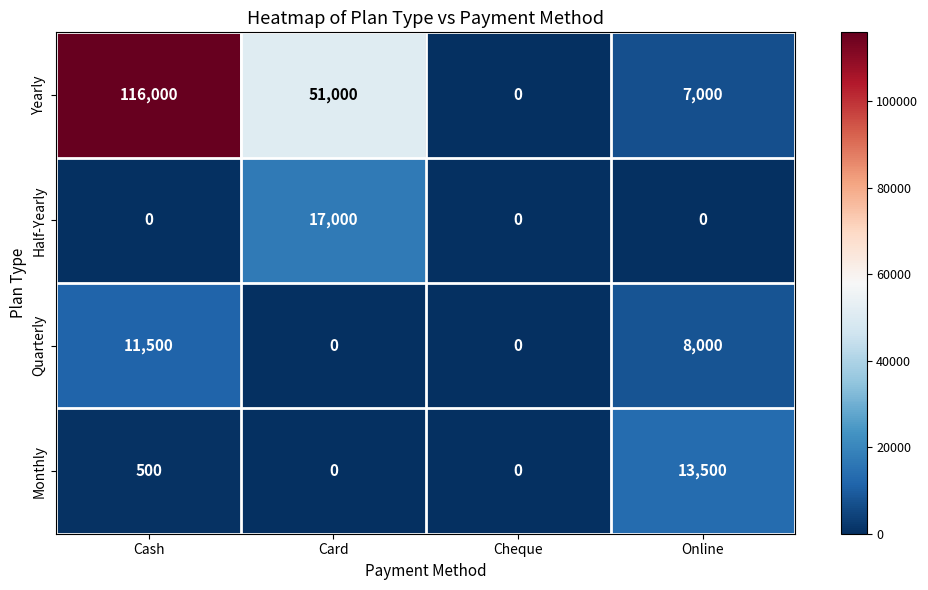

Which series has the widest spread of values?

Yearly